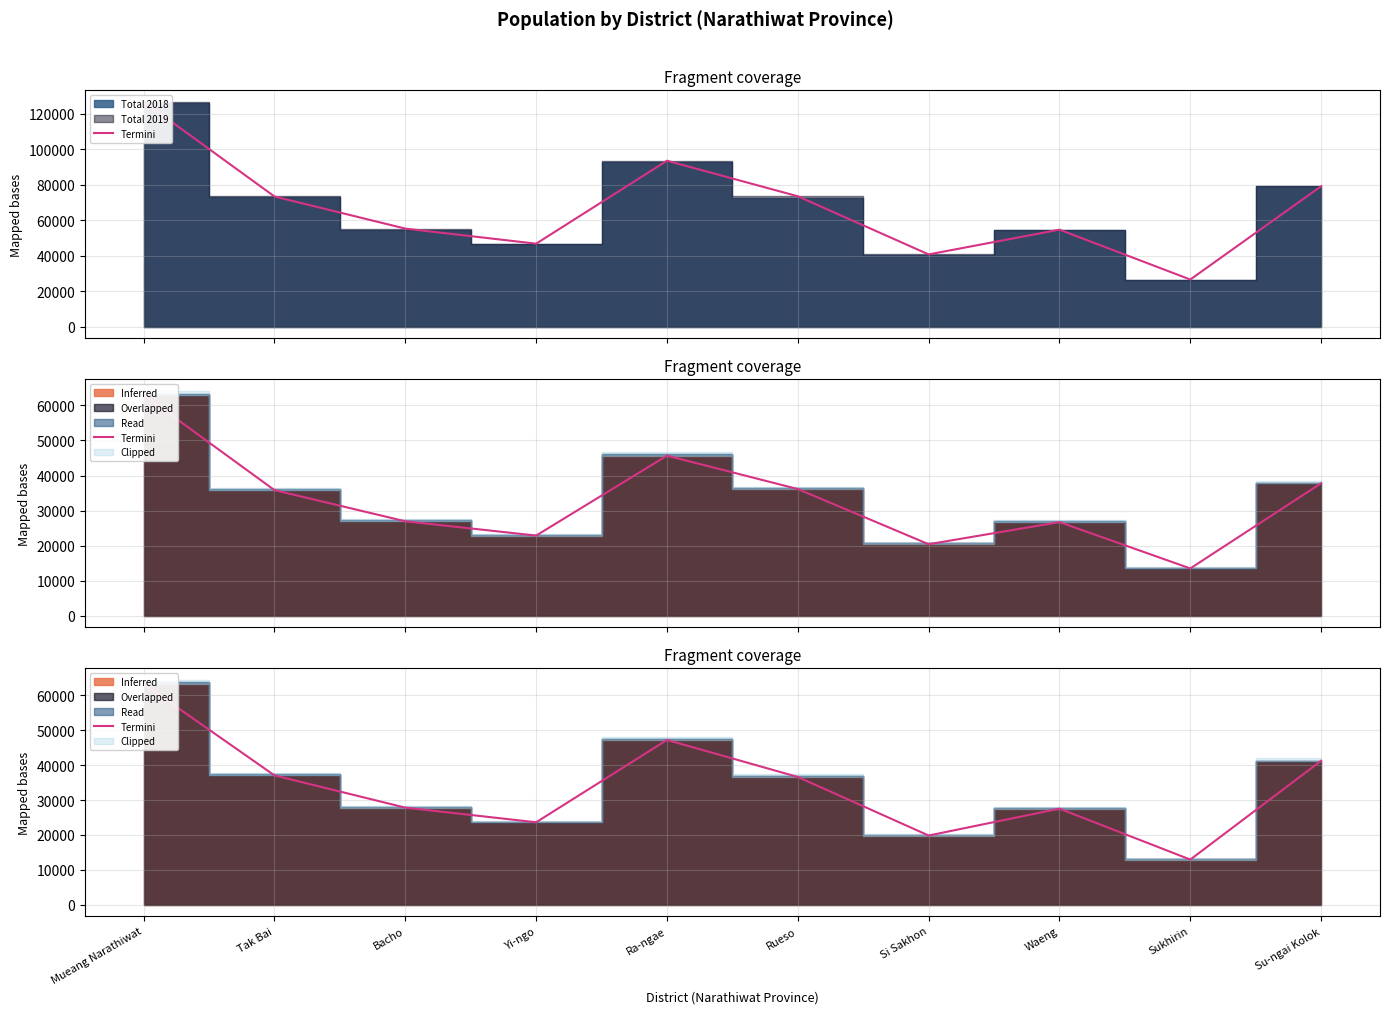

How many points are higher than both their immediate neighbors (excluding endpoints)?

2